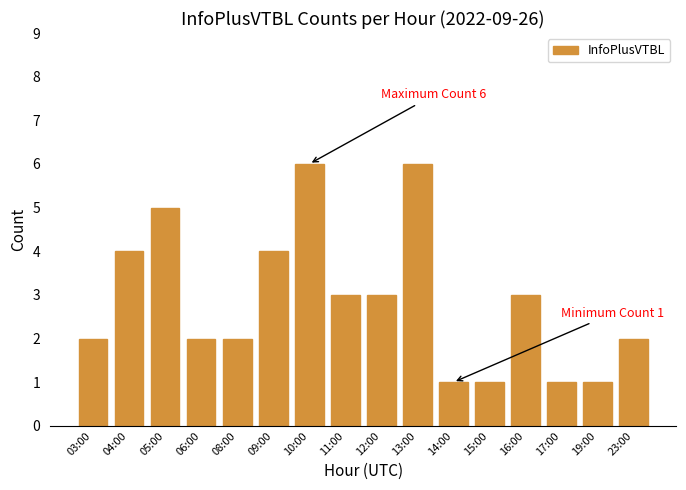

What is the label of the 4th bar from the left?

06:00